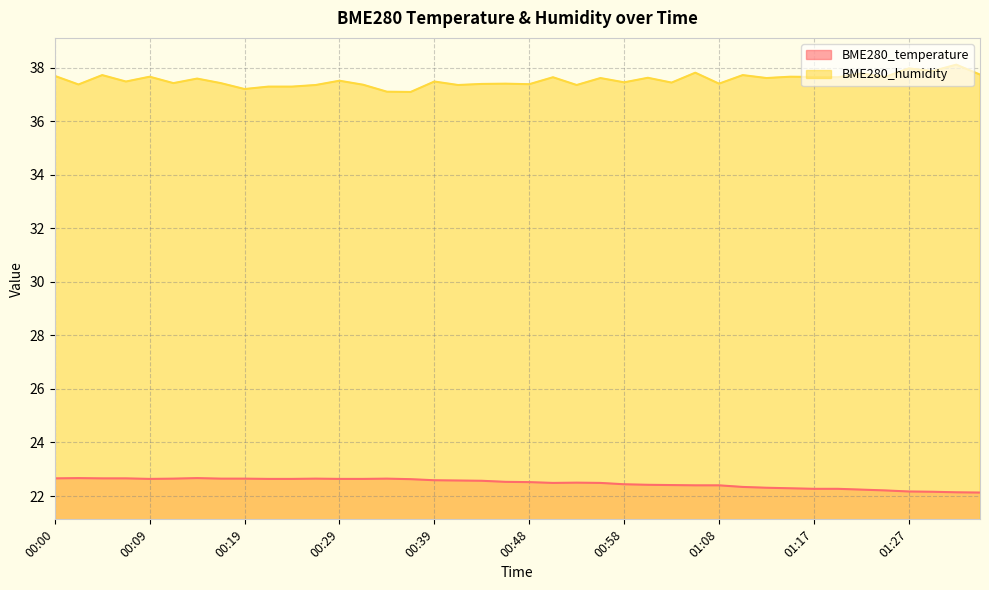

What is the difference between the BME280_humidity values at 00:34 and 00:41?

0.2